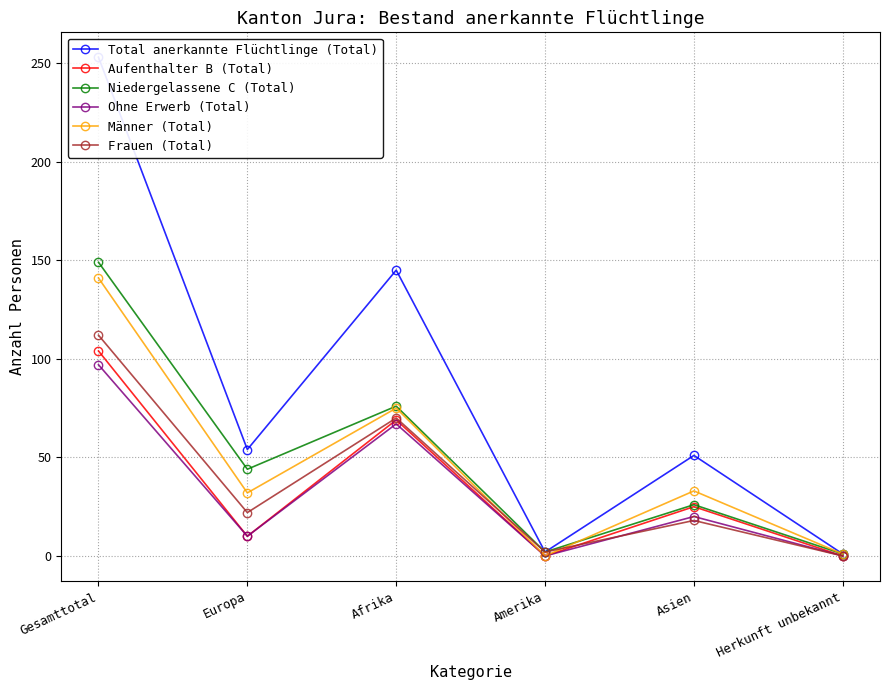

The Frauen (Total) series shows 100 at Afrika. True or false?

False